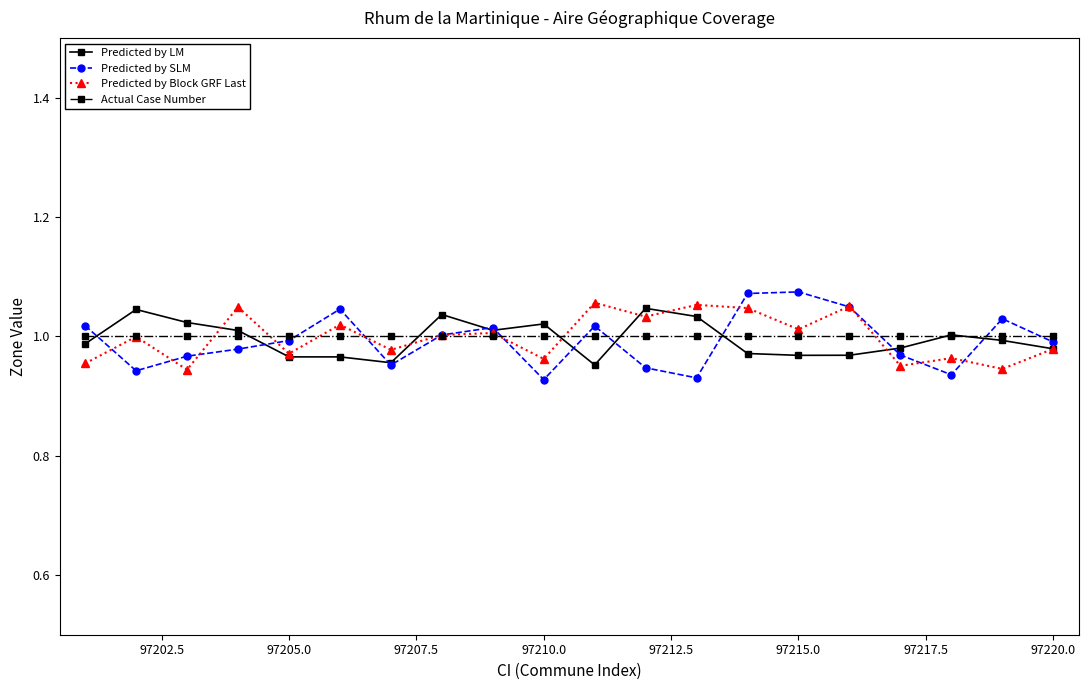

Which series has the widest spread of values?

Predicted by SLM